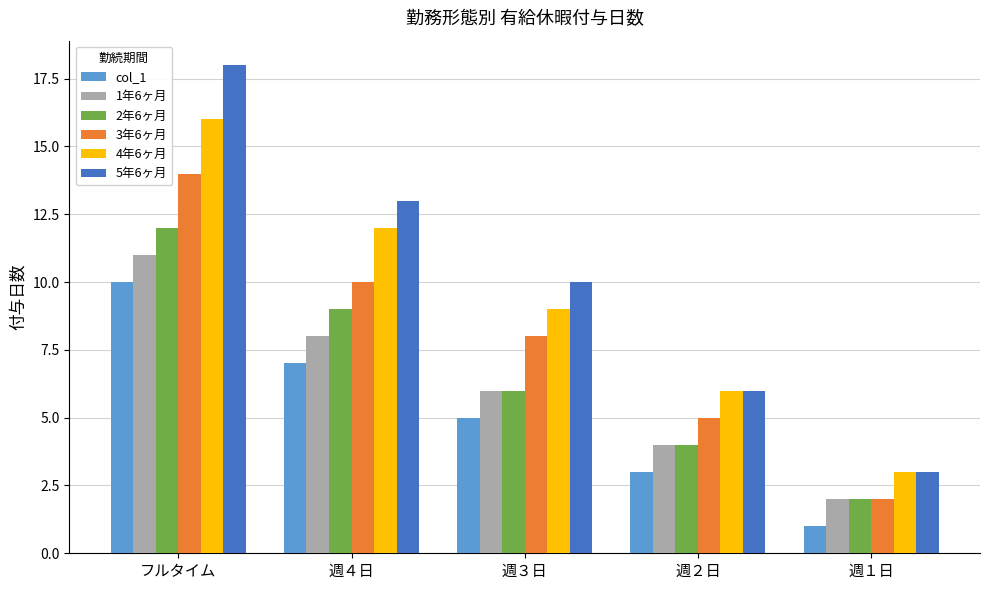

Is it true that 2年6ヶ月 equals 15 at 週４日?

False